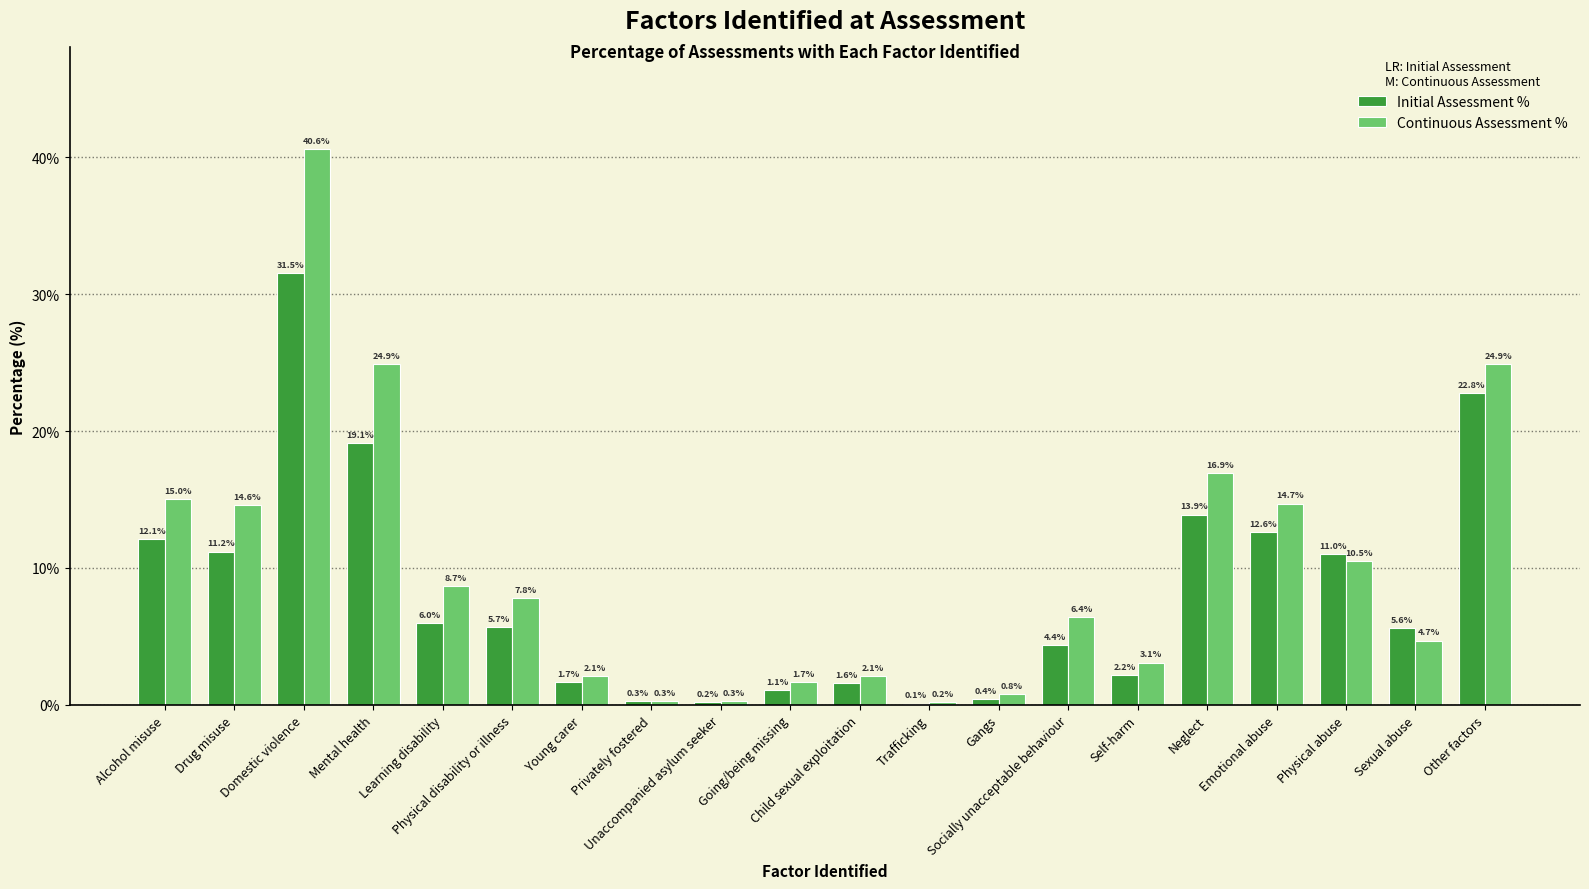

Which series has the widest spread of values?

Continuous Assessment %